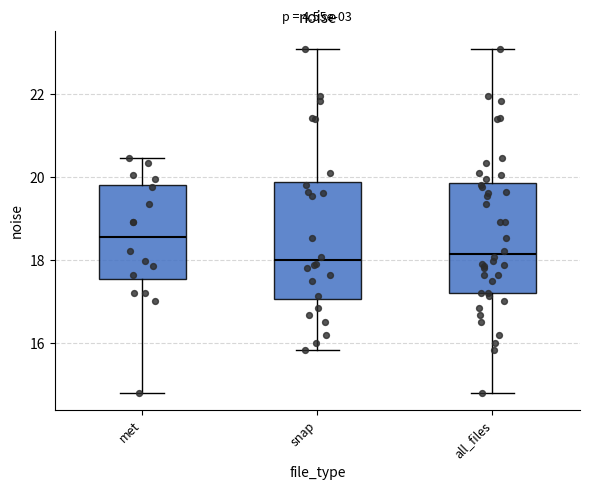

Reading left to right, read every box against the y-axis: the position of its median line, the range the box covers, and the ends of its whiskers. The values are not printed on the chart, so give them approximately, as read against the axis.

met: median 18.6, box 17.6 to 19.8, whiskers 14.8 to 20.4
snap: median 18.0, box 17.0 to 19.8, whiskers 15.8 to 23.0
all_files: median 18.2, box 17.2 to 19.8, whiskers 14.8 to 23.0